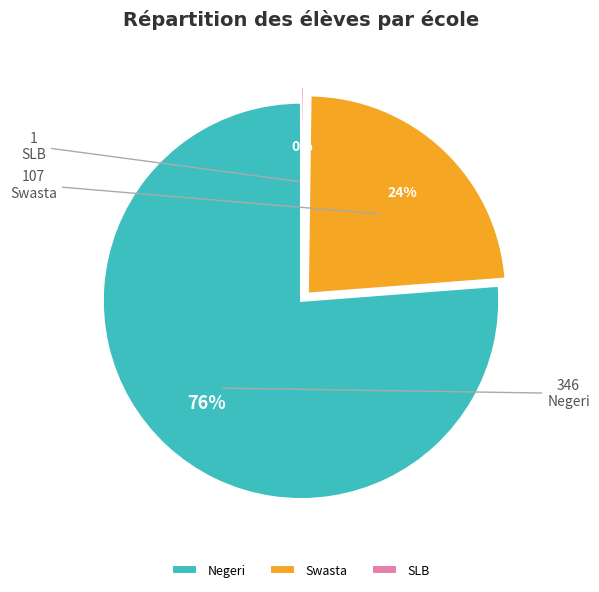

To the nearest percent, what portion does Swasta represent?

24%